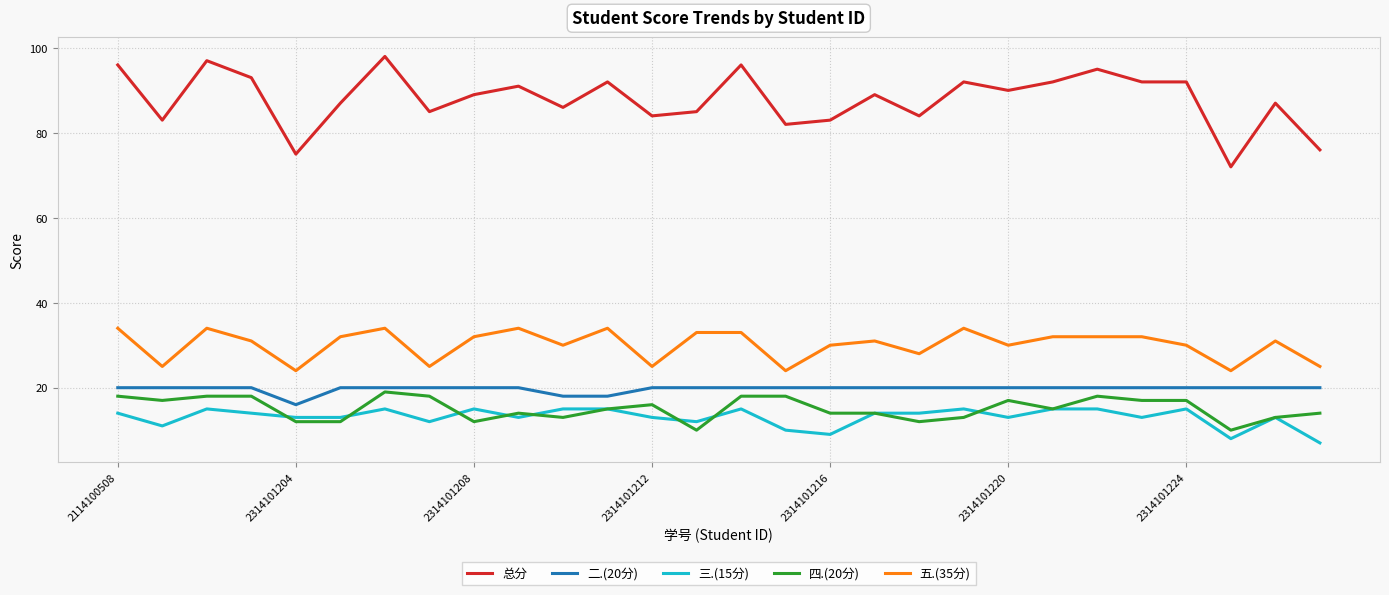

How many values in the 三.(15分) series are below 14?

14